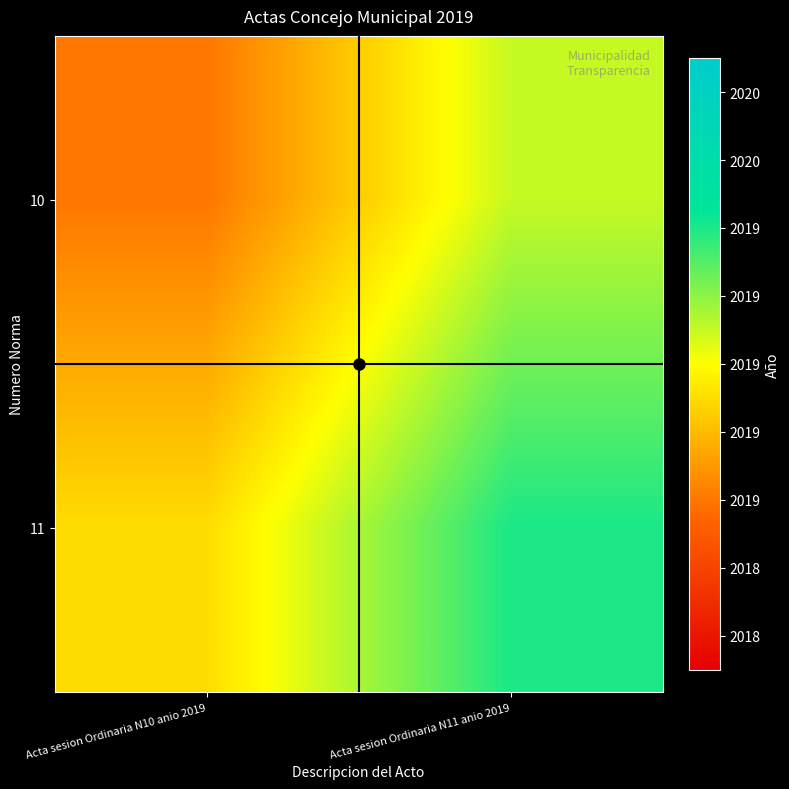

Reading left to right, transcribe all the data shown in this chart.

10: Acta sesion Ordinaria N10 anio 2019=2019.0	Acta sesion Ordinaria N11 anio 2019=2019.5
11: Acta sesion Ordinaria N10 anio 2019=2019.3	Acta sesion Ordinaria N11 anio 2019=2019.8